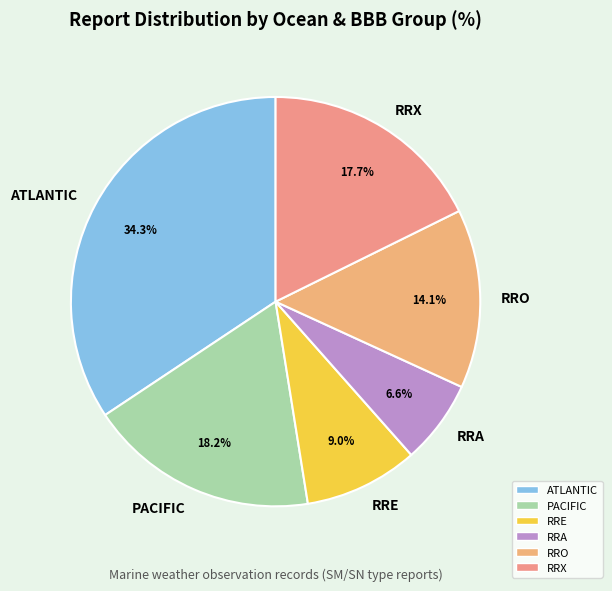

Is there a majority slice in this chart?

No